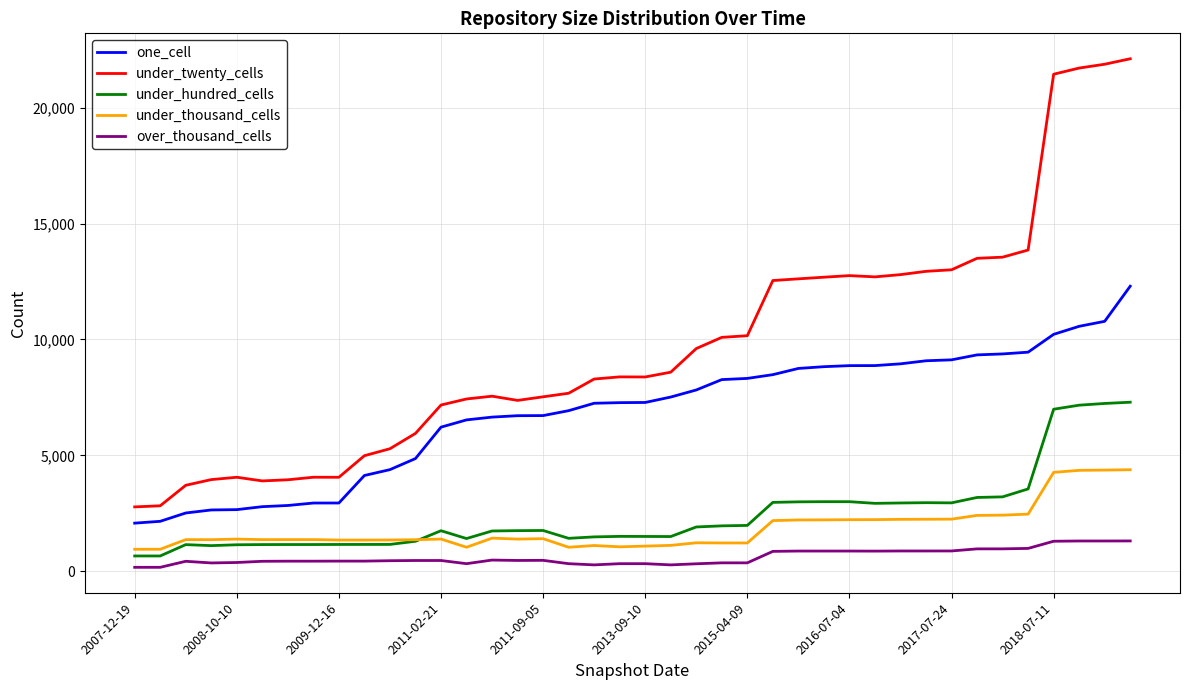

What is the maximum value for under_thousand_cells?

4380